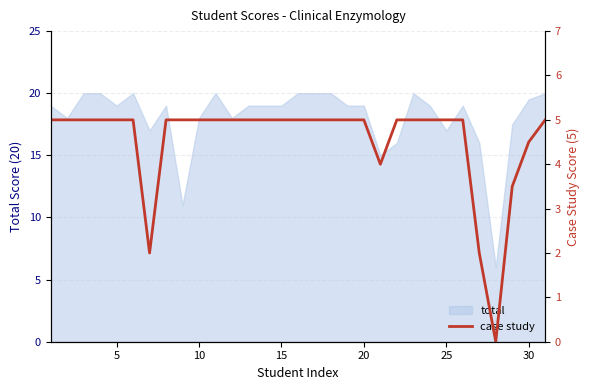

What is the highest value of the total series?

20.0